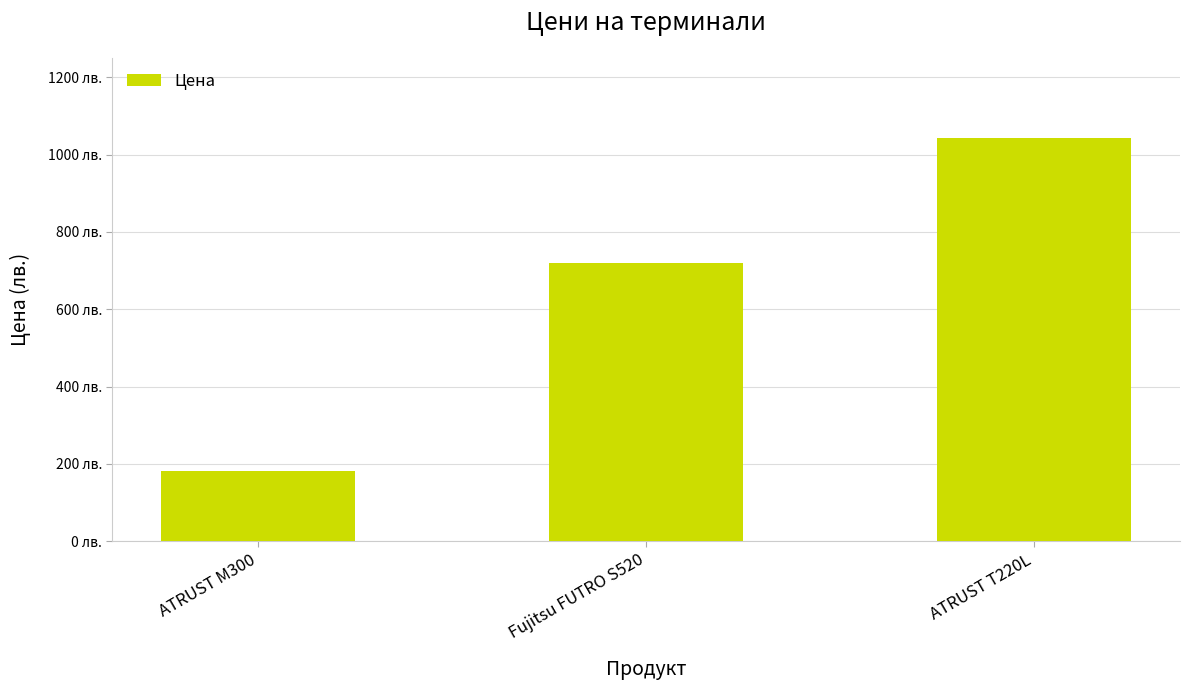

What is the difference between the values at ATRUST M300 and Fujitsu FUTRO S520?

537.6